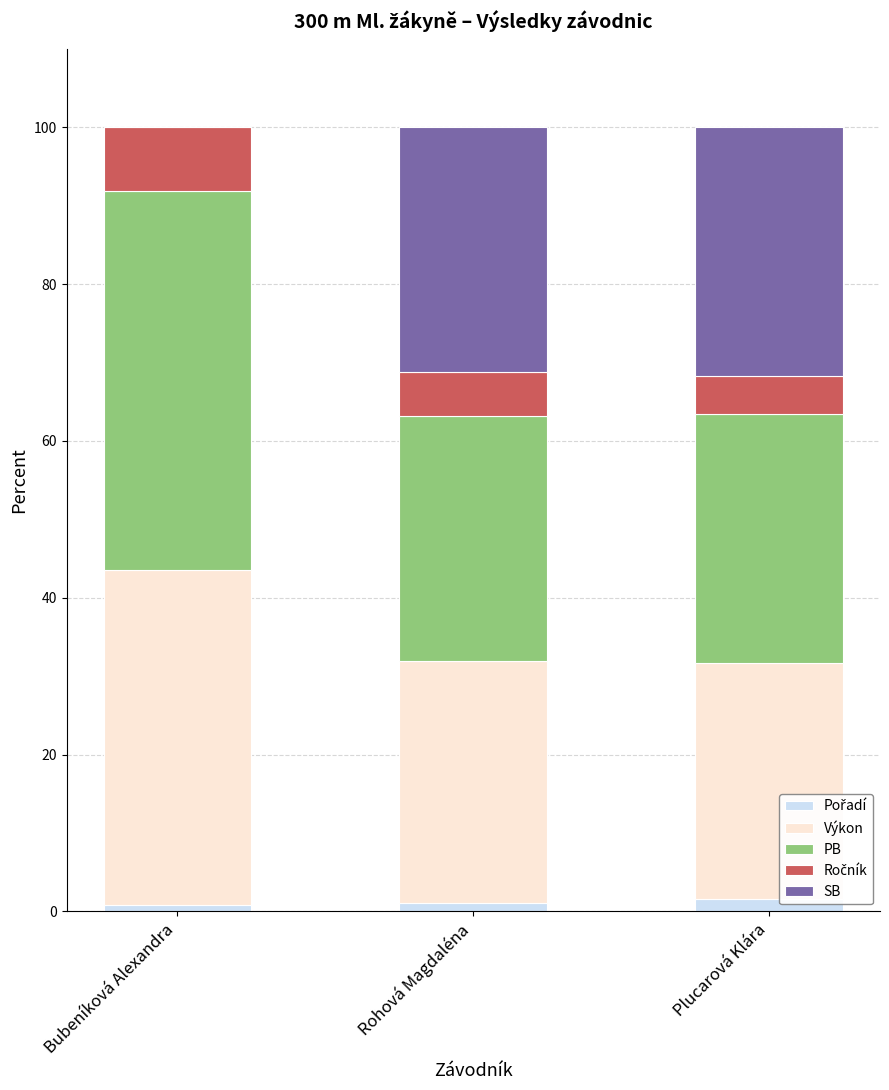

What is the label of the 1st bar from the left?

Bubeníková Alexandra